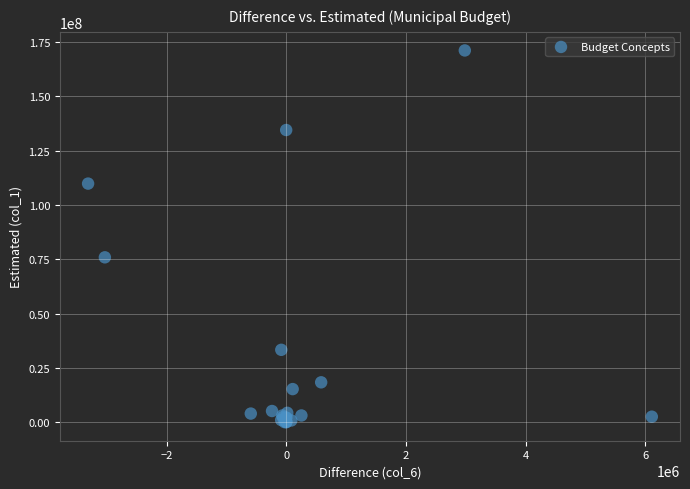

What Y value in the scatter plot is closest to 85547490?

75865500.0